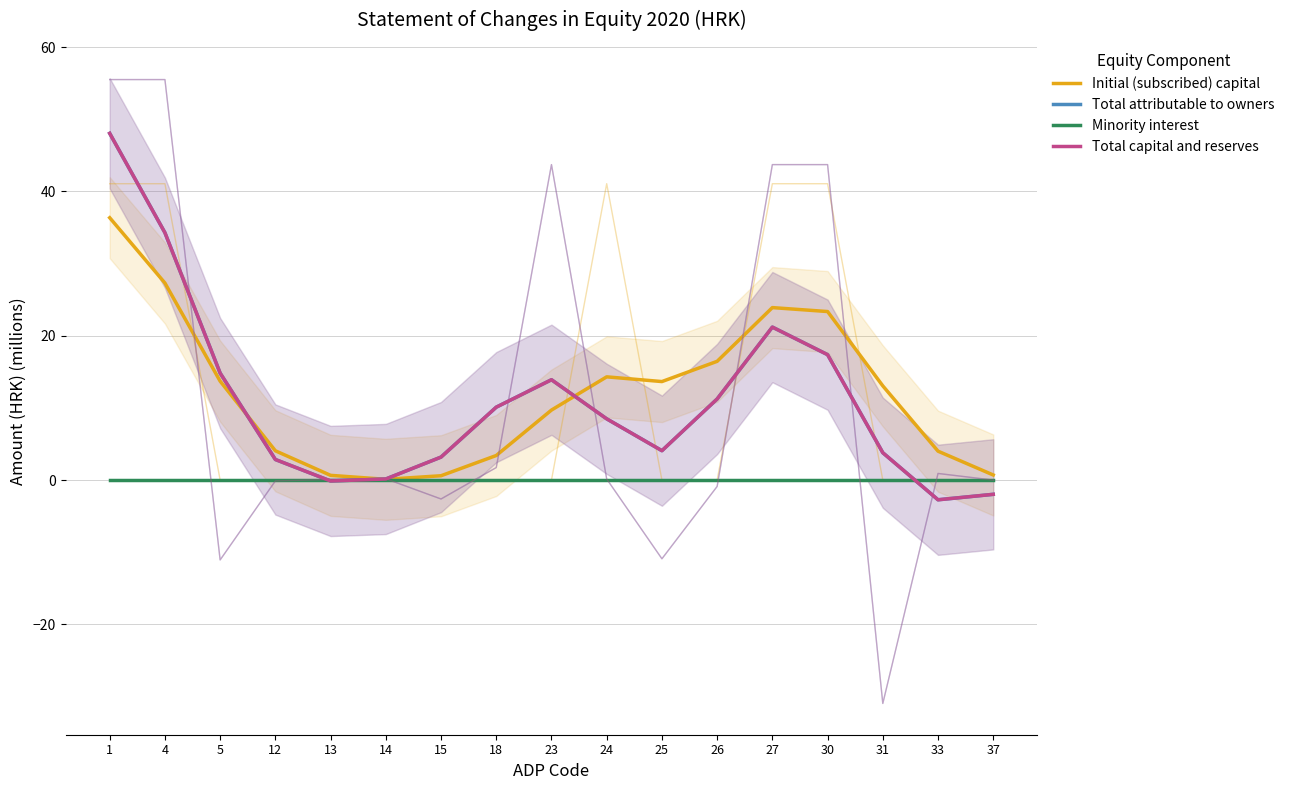

What is the total value across all series at 31?

20.6